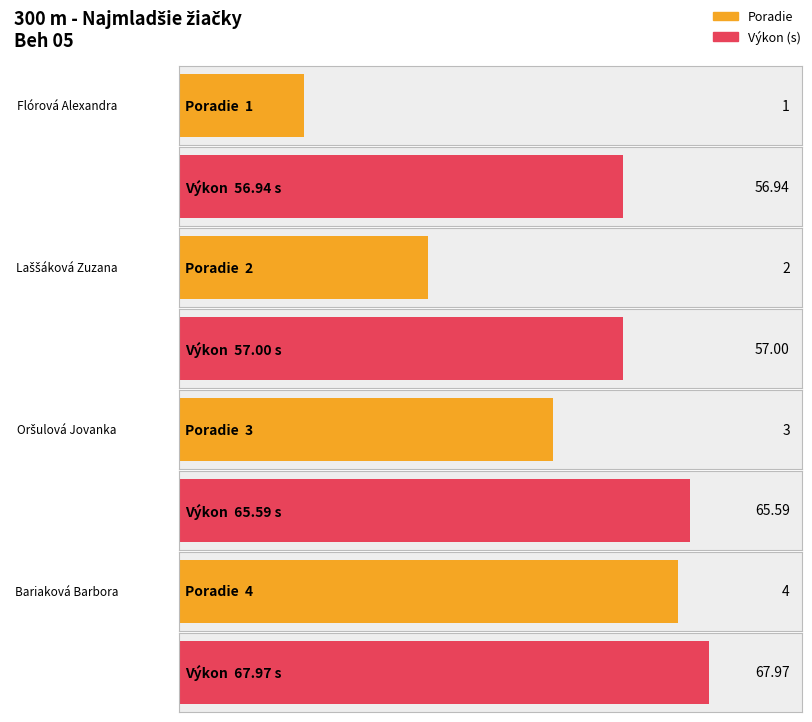

At which category does the chart reach its minimum across all series?

Flórová Alexandra